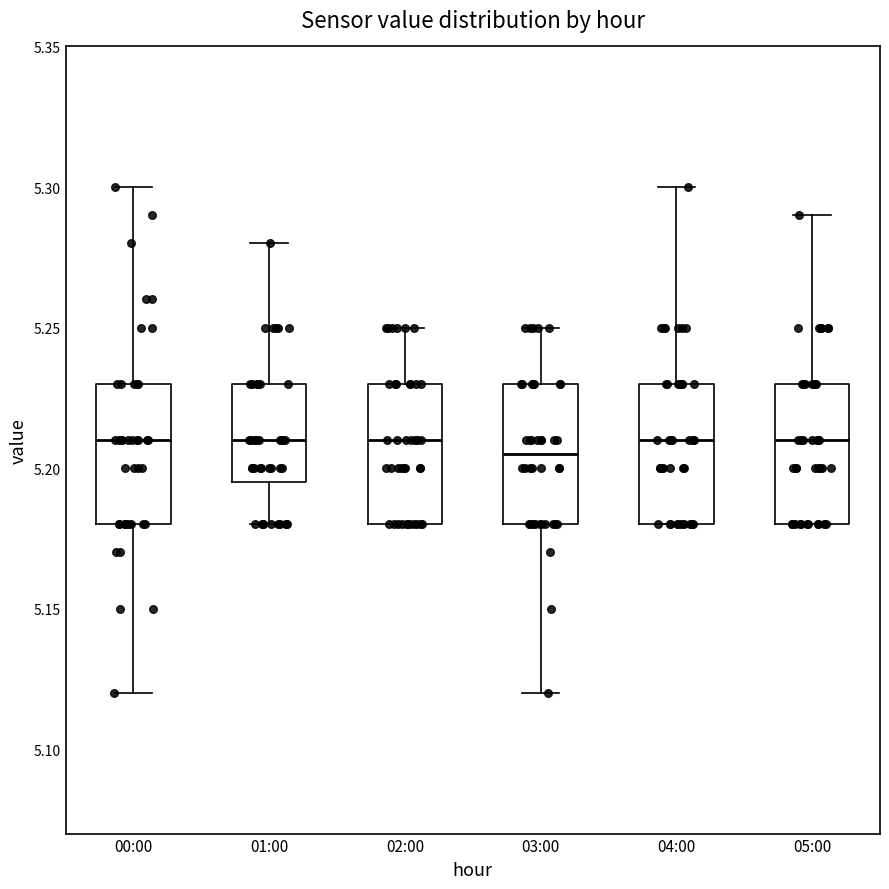

Reading left to right, read every box against the y-axis: the position of its median line, the range the box covers, and the ends of its whiskers. The values are not printed on the chart, so give them approximately, as read against the axis.

00:00: median 5.210, box 5.180 to 5.230, whiskers 5.120 to 5.300
01:00: median 5.210, box 5.195 to 5.230, whiskers 5.180 to 5.280
02:00: median 5.210, box 5.180 to 5.230, whiskers 5.180 to 5.250
03:00: median 5.205, box 5.180 to 5.230, whiskers 5.120 to 5.250
04:00: median 5.210, box 5.180 to 5.230, whiskers 5.180 to 5.300
05:00: median 5.210, box 5.180 to 5.230, whiskers 5.180 to 5.290